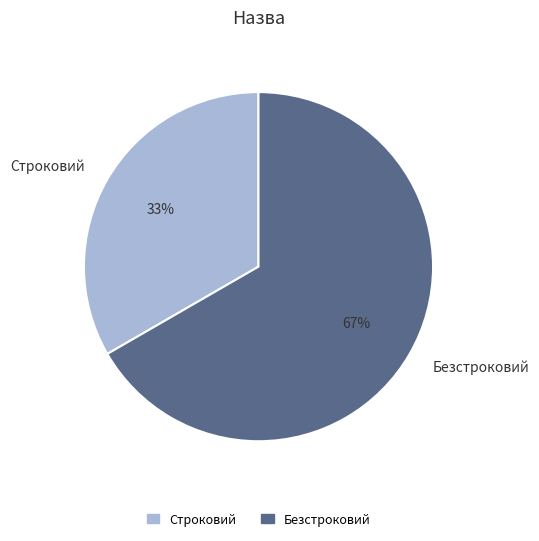

Which slice is the largest?

Безстроковий